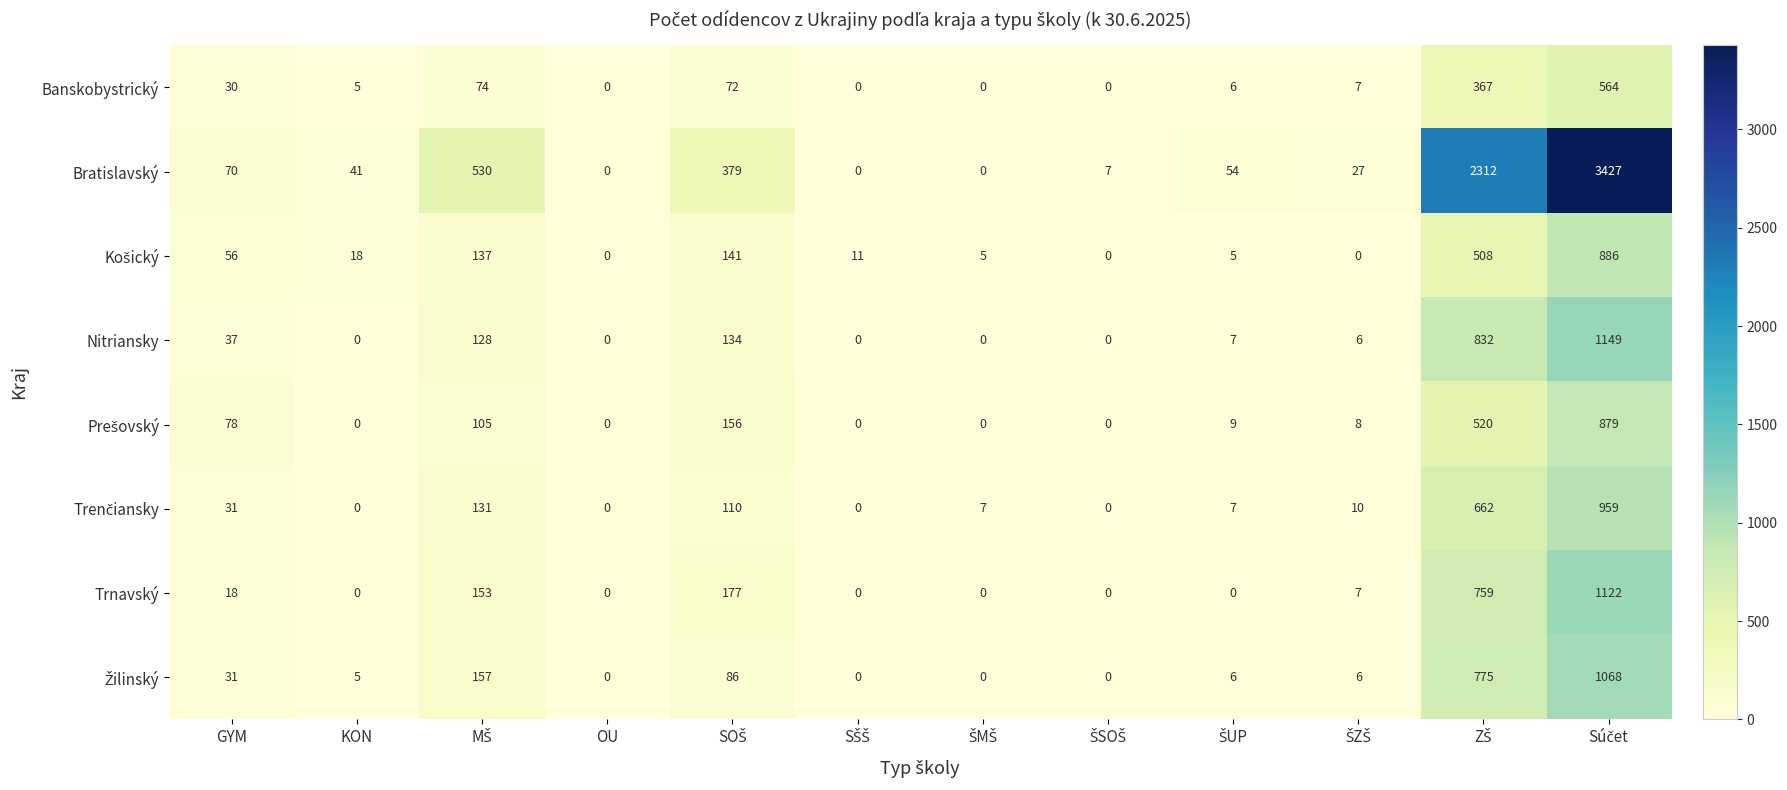

What is the greatest value displayed?

3427